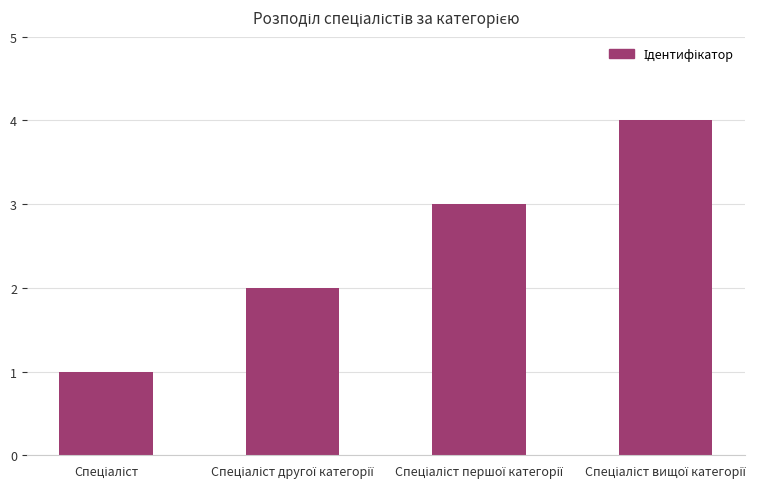

What is the maximum value shown in the chart?

4